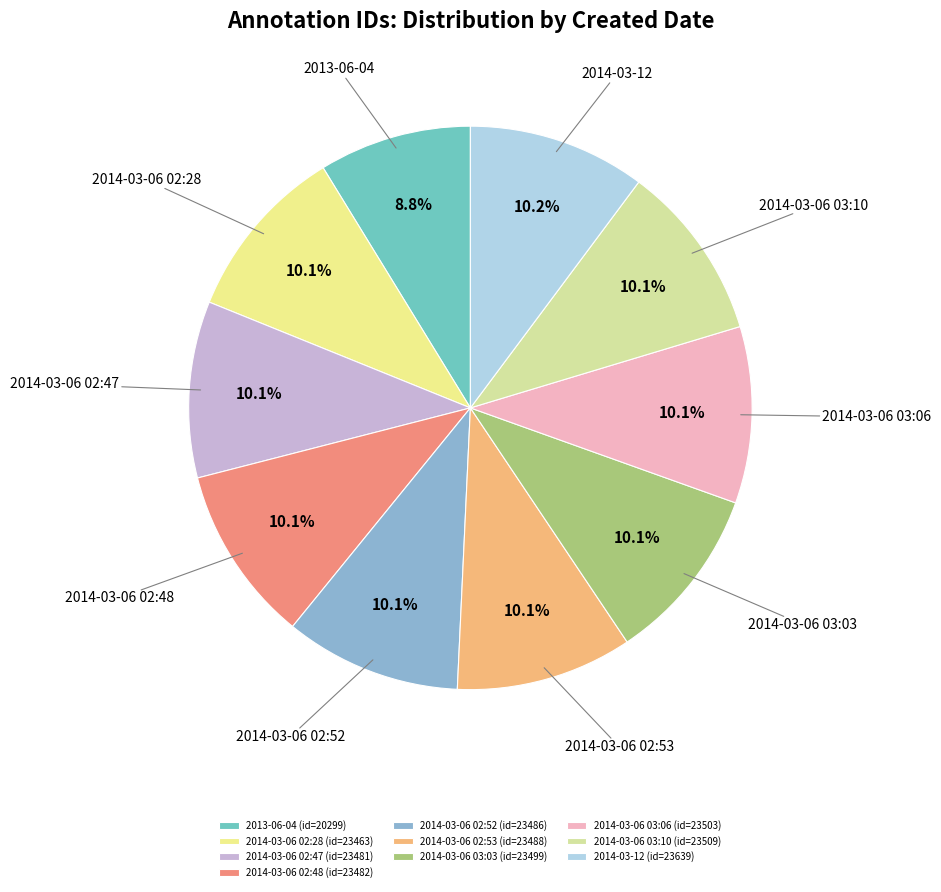

To the nearest percent, what is the difference between the largest and smallest slice percentages?

1%